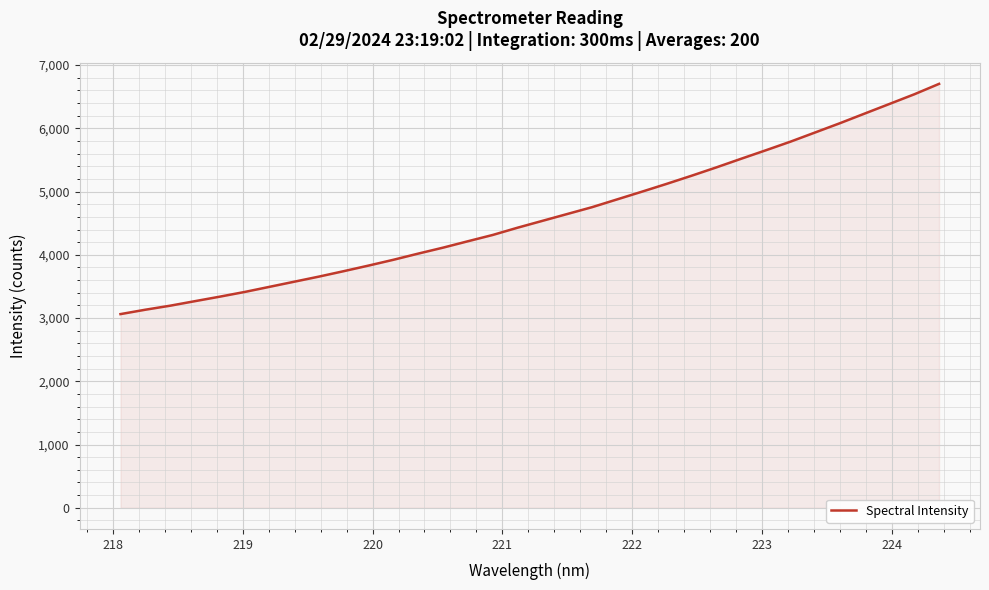

What is the difference between the maximum and minimum values?

3640.9